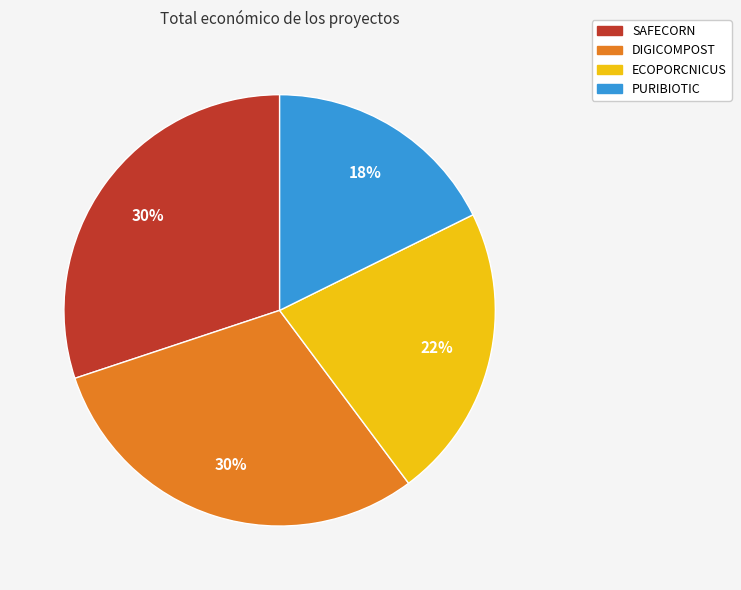

To the nearest percent, what portion does PURIBIOTIC represent?

18%